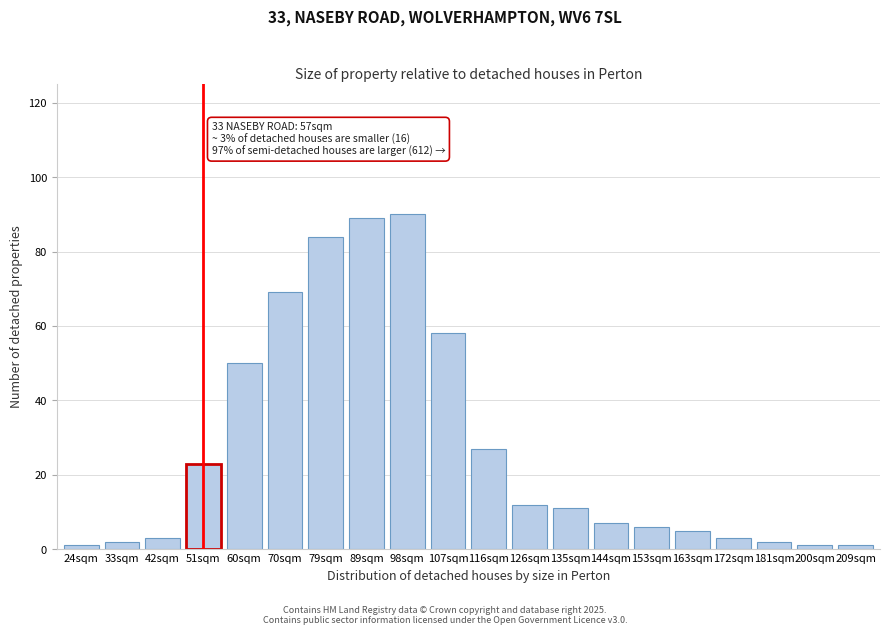

Reading left to right, transcribe all the data shown in this chart.

1	2	3	23	50	69	84	89	90	58	27	12	11	7	6	5	3	2	1	1